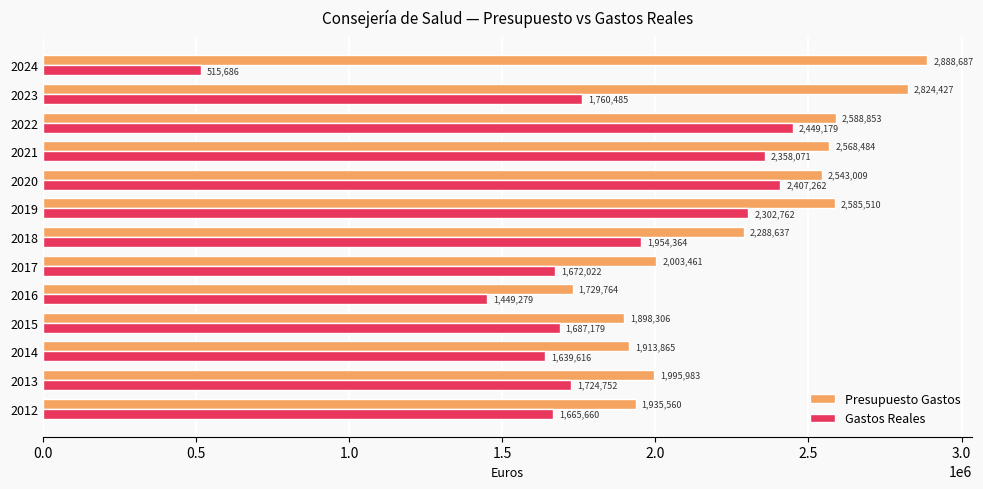

Which series changed the most between 2016 and 2020?

Gastos Reales